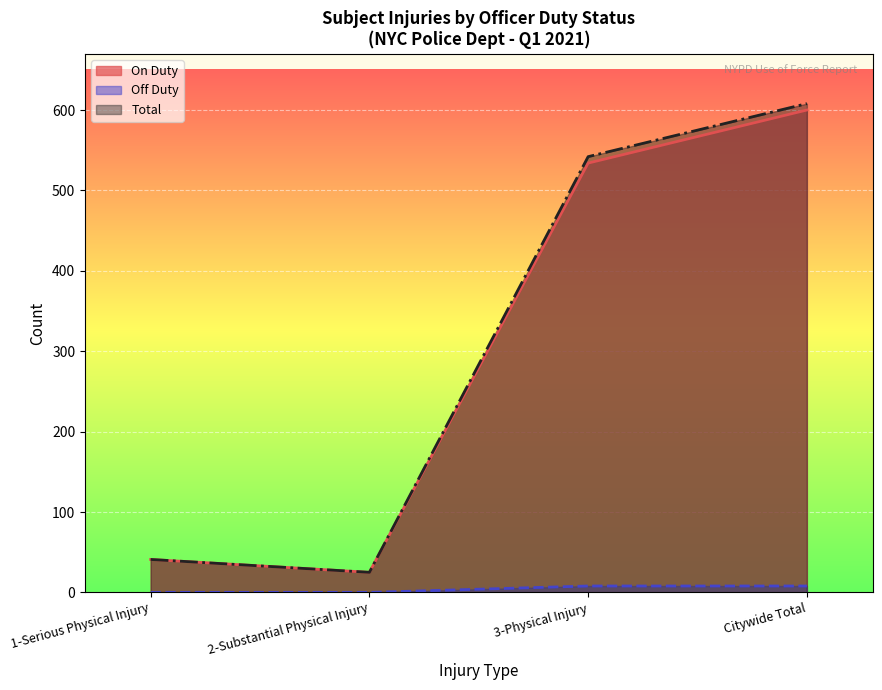

What position from the left is 2-Substantial Physical Injury?

2